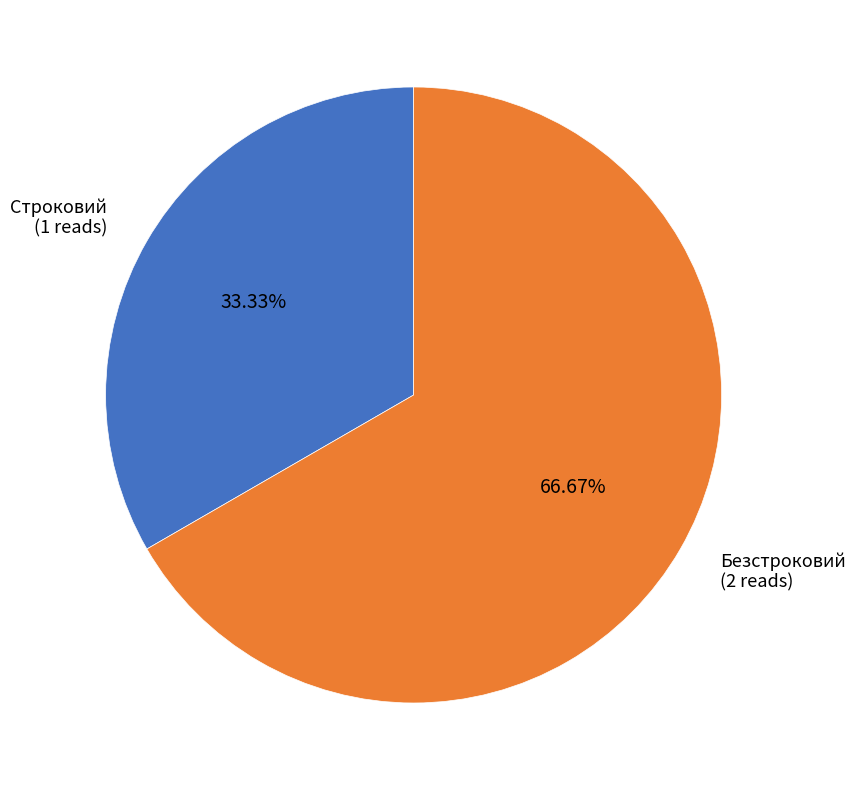

Count the number of slices in the pie.

2